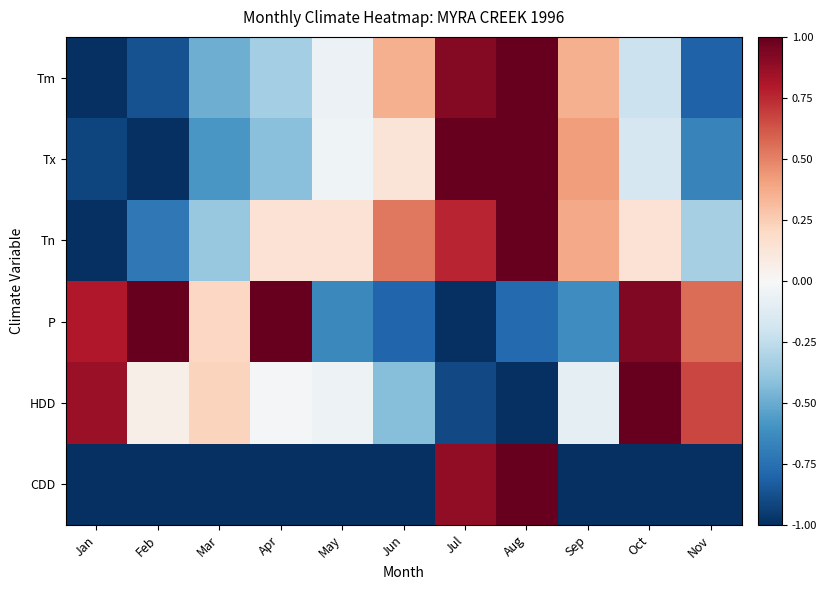

Reading left to right, list all the values displayed in this chart.

Tm: Jan=-1.0	Feb=-0.9	Mar=-0.5	Apr=-0.3	May=-0.1	Jun=0.4	Jul=0.9	Aug=1.0	Sep=0.4	Oct=-0.2	Nov=-0.8
Tx: Jan=-0.9	Feb=-1.0	Mar=-0.6	Apr=-0.4	May=-0.0	Jun=0.1	Jul=1.0	Aug=1.0	Sep=0.4	Oct=-0.2	Nov=-0.7
Tn: Jan=-1.0	Feb=-0.7	Mar=-0.4	Apr=0.1	May=0.1	Jun=0.5	Jul=0.8	Aug=1.0	Sep=0.4	Oct=0.1	Nov=-0.3
P: Jan=0.8	Feb=1.0	Mar=0.2	Apr=1.0	May=-0.6	Jun=-0.8	Jul=-1.0	Aug=-0.8	Sep=-0.6	Oct=0.9	Nov=0.6
HDD: Jan=0.9	Feb=0.1	Mar=0.2	Apr=-0.0	May=-0.0	Jun=-0.4	Jul=-0.9	Aug=-1.0	Sep=-0.1	Oct=1.0	Nov=0.7
CDD: Jan=-1.0	Feb=-1.0	Mar=-1.0	Apr=-1.0	May=-1.0	Jun=-1.0	Jul=0.9	Aug=1.0	Sep=-1.0	Oct=-1.0	Nov=-1.0